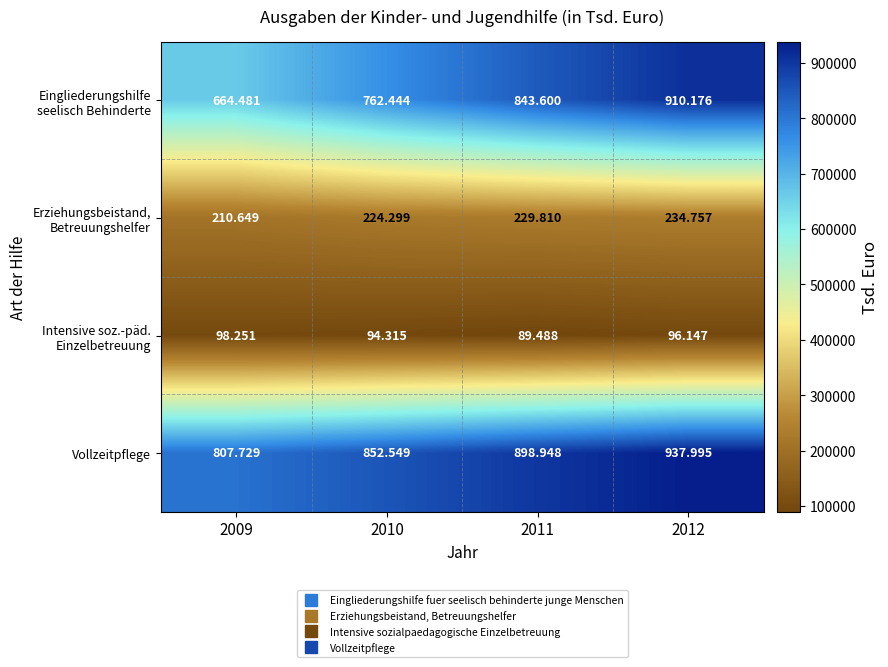

Which series has the largest total across all categories?

Vollzeitpflege